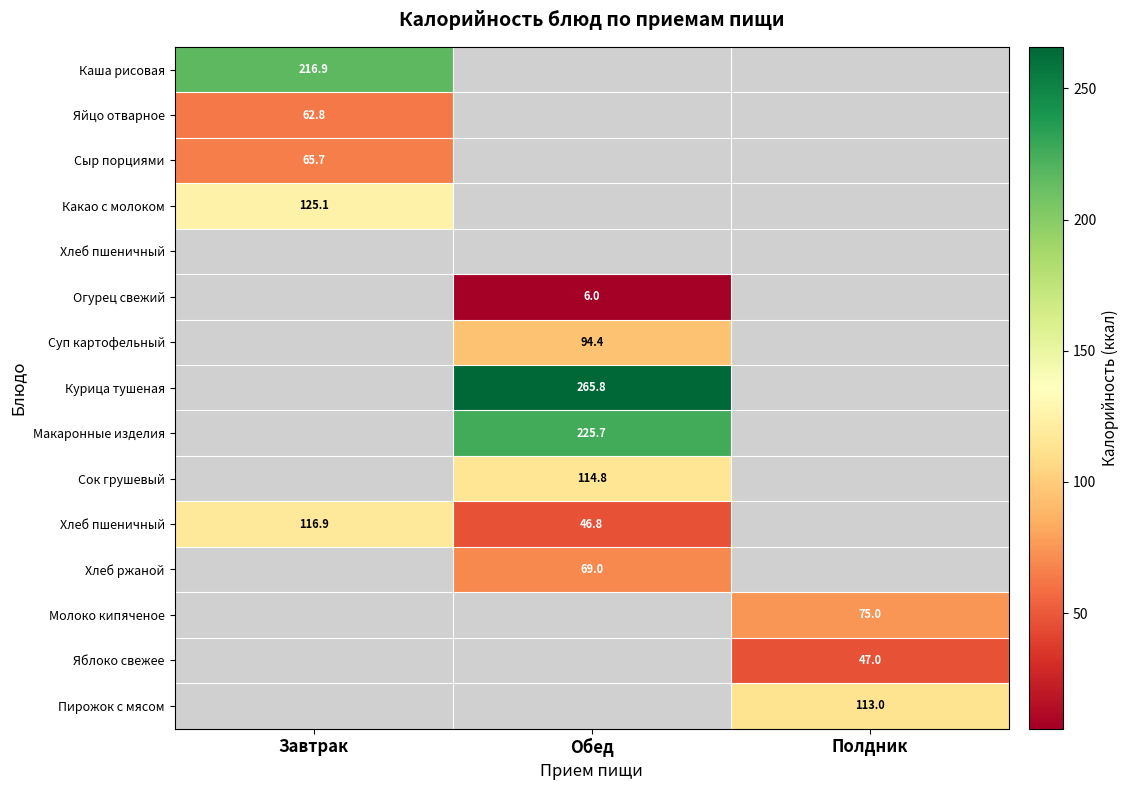

Which has a higher value, Обед or Полдник?

Полдник